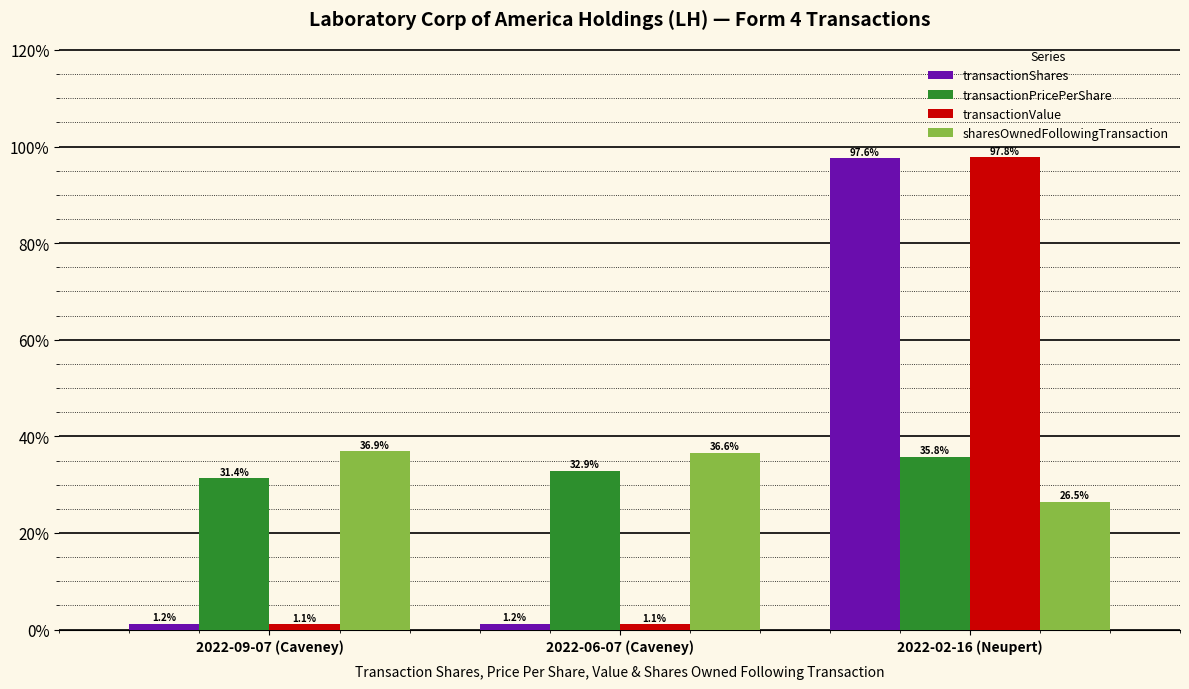

Is the value of transactionPricePerShare at 2022-02-16 (Neupert) greater than the value of transactionShares at 2022-02-16 (Neupert)?

No